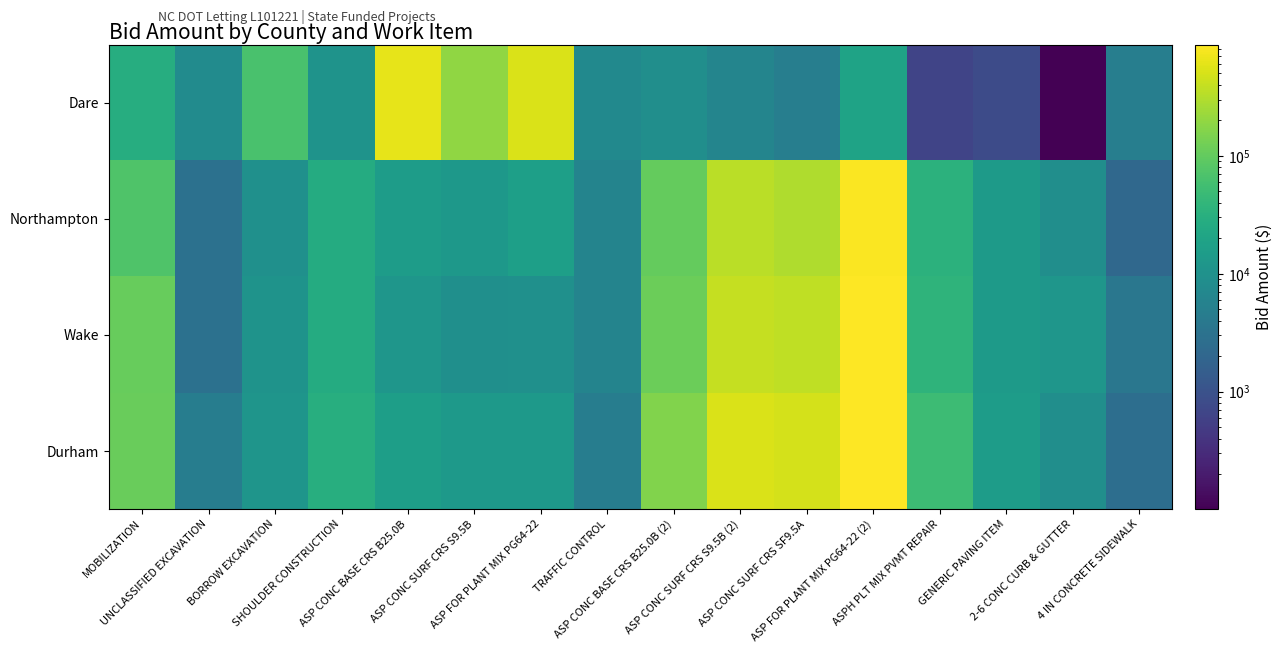

Reading left to right, transcribe all the data shown in this chart.

Dare: MOBILIZATION=28800	UNCLASSIFIED EXCAVATION=8000	BORROW EXCAVATION=66000	SHOULDER CONSTRUCTION=10556	ASP CONC BASE CRS B25.0B=618603	ASP CONC SURF CRS S9.5B=194546	ASP FOR PLANT MIX PG64-22=530442	TRAFFIC CONTROL=7500	ASP CONC BASE CRS B25.0B (2)=9038	ASP CONC SURF CRS S9.5B (2)=6204	ASP CONC SURF CRS SF9.5A=4861	ASP FOR PLANT MIX PG64-22 (2)=19250	ASPH PLT MIX PVMT REPAIR=640	GENERIC PAVING ITEM=800	2-6 CONC CURB & GUTTER=100	4 IN CONCRETE SIDEWALK=4950
Northampton: MOBILIZATION=72000	UNCLASSIFIED EXCAVATION=3000	BORROW EXCAVATION=9600	SHOULDER CONSTRUCTION=26820	ASP CONC BASE CRS B25.0B=14950	ASP CONC SURF CRS S9.5B=12834	ASP FOR PLANT MIX PG64-22=17100	TRAFFIC CONTROL=6000	ASP CONC BASE CRS B25.0B (2)=101360	ASP CONC SURF CRS S9.5B (2)=340918	ASP CONC SURF CRS SF9.5A=302250	ASP FOR PLANT MIX PG64-22 (2)=836352	ASPH PLT MIX PVMT REPAIR=34000	GENERIC PAVING ITEM=14400	2-6 CONC CURB & GUTTER=9000	4 IN CONCRETE SIDEWALK=2160
Wake: MOBILIZATION=108000	UNCLASSIFIED EXCAVATION=3000	BORROW EXCAVATION=10560	SHOULDER CONSTRUCTION=26820	ASP CONC BASE CRS B25.0B=11960	ASP CONC SURF CRS S9.5B=9300	ASP FOR PLANT MIX PG64-22=9500	TRAFFIC CONTROL=6000	ASP CONC BASE CRS B25.0B (2)=115840	ASP CONC SURF CRS S9.5B (2)=392150	ASP CONC SURF CRS SF9.5A=374790	ASP FOR PLANT MIX PG64-22 (2)=877824	ASPH PLT MIX PVMT REPAIR=37120	GENERIC PAVING ITEM=14400	2-6 CONC CURB & GUTTER=12000	4 IN CONCRETE SIDEWALK=3672
Durham: MOBILIZATION=110000	UNCLASSIFIED EXCAVATION=4800	BORROW EXCAVATION=11520	SHOULDER CONSTRUCTION=29800	ASP CONC BASE CRS B25.0B=16146	ASP CONC SURF CRS S9.5B=13485	ASP FOR PLANT MIX PG64-22=13775	TRAFFIC CONTROL=4740	ASP CONC BASE CRS B25.0B (2)=155913	ASP CONC SURF CRS S9.5B (2)=528517	ASP CONC SURF CRS SF9.5A=493877	ASP FOR PLANT MIX PG64-22 (2)=872951	ASPH PLT MIX PVMT REPAIR=50000	GENERIC PAVING ITEM=15120	2-6 CONC CURB & GUTTER=9000	4 IN CONCRETE SIDEWALK=2700